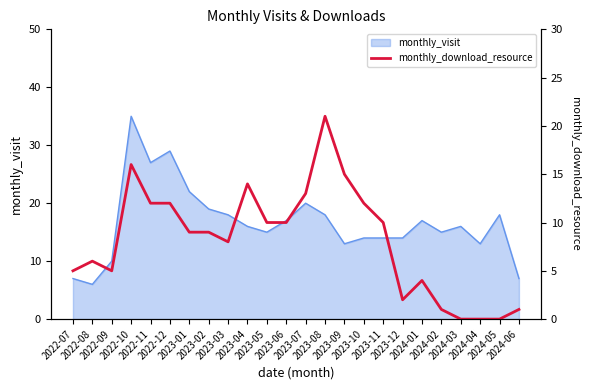

The chart shows a value of 7 at 2024-01. True or false?

False